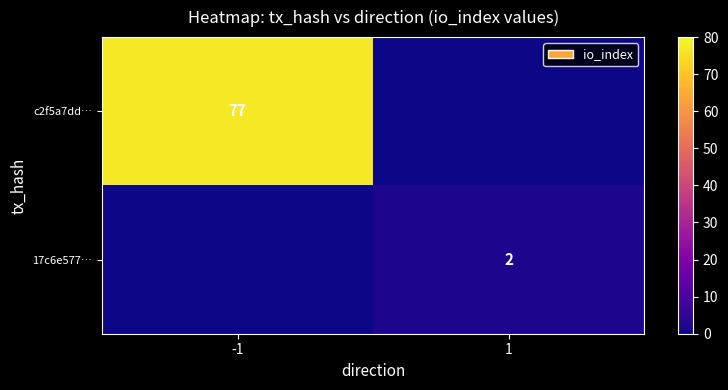

Is it true that c2f5a7dd… equals 77 at -1?

True